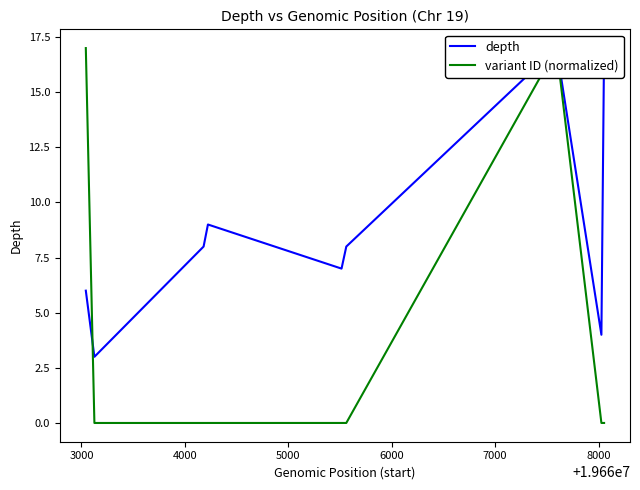

How many lines are shown in the chart?

2